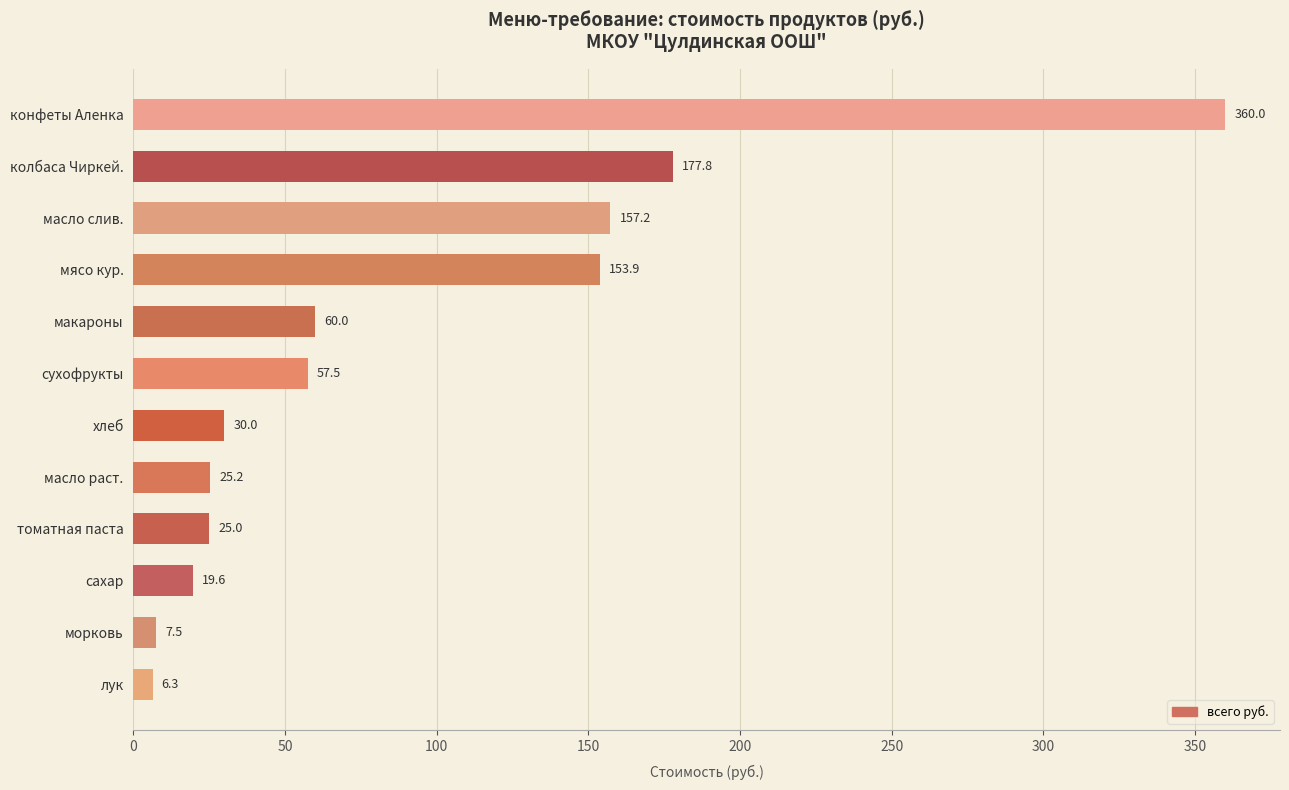

What is the difference between the values at томатная паста and мясо кур.?

128.9